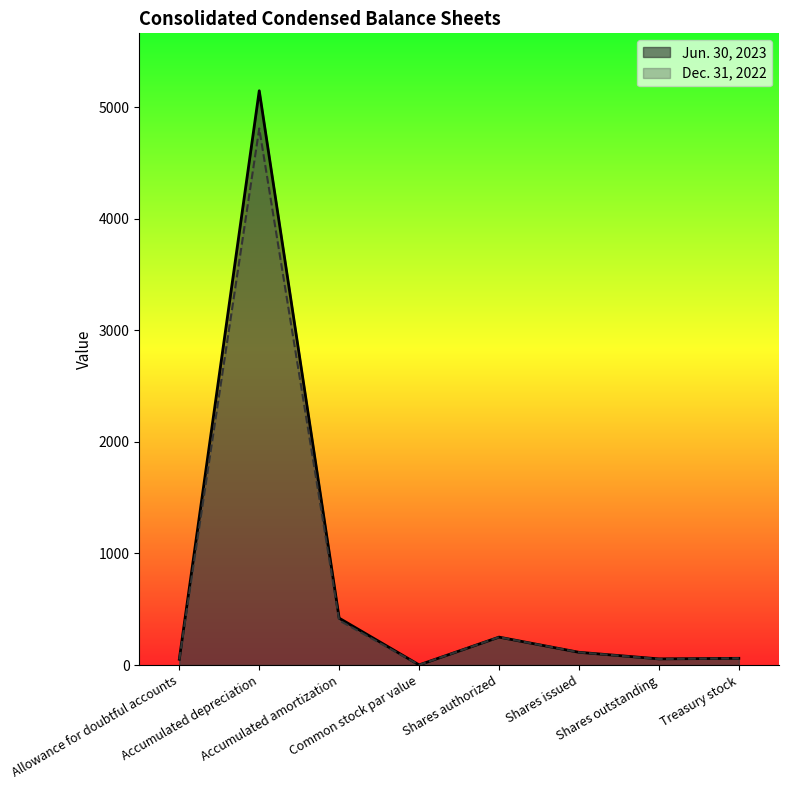

Does the chart have visible grid lines?

No